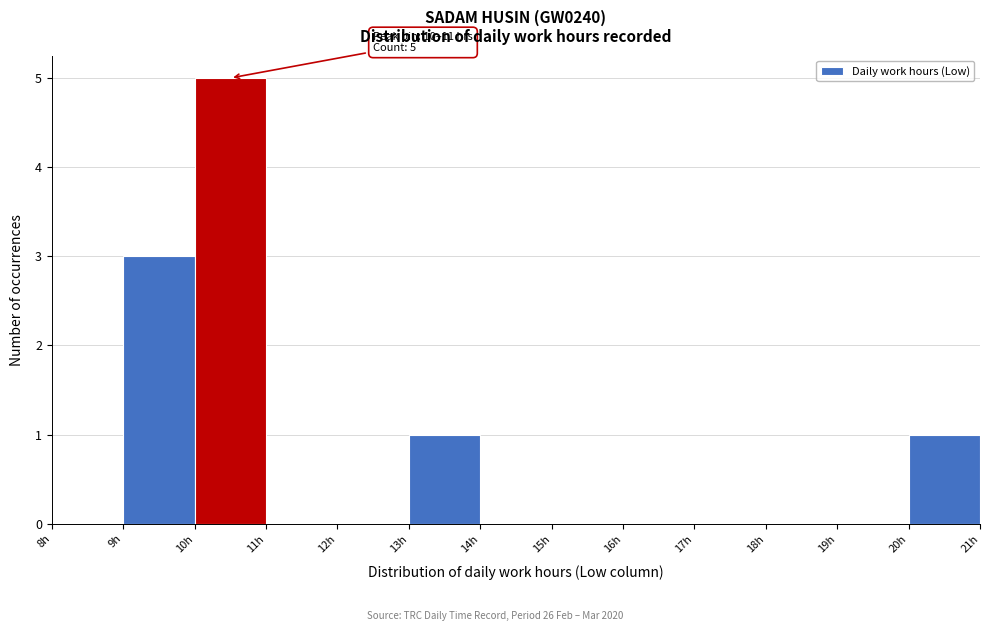

Which range on the x-axis has the tallest bar?

10 to 11